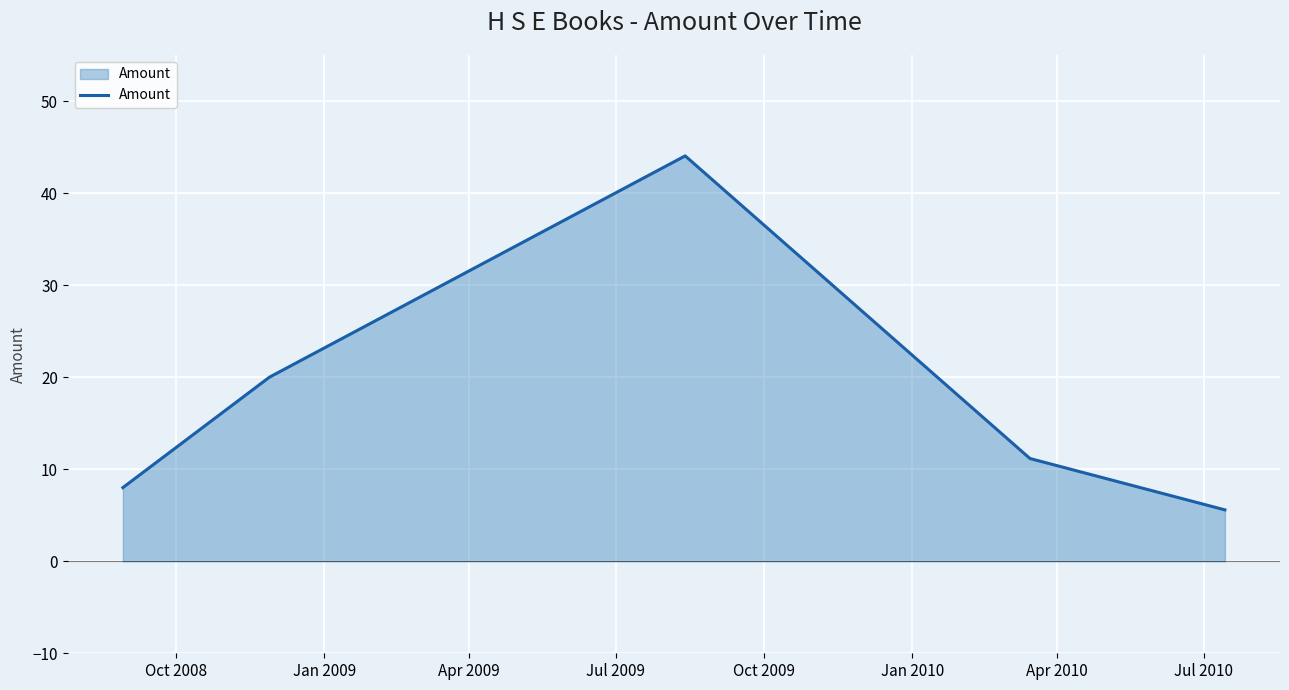

What is the maximum value shown in the chart?

44.0